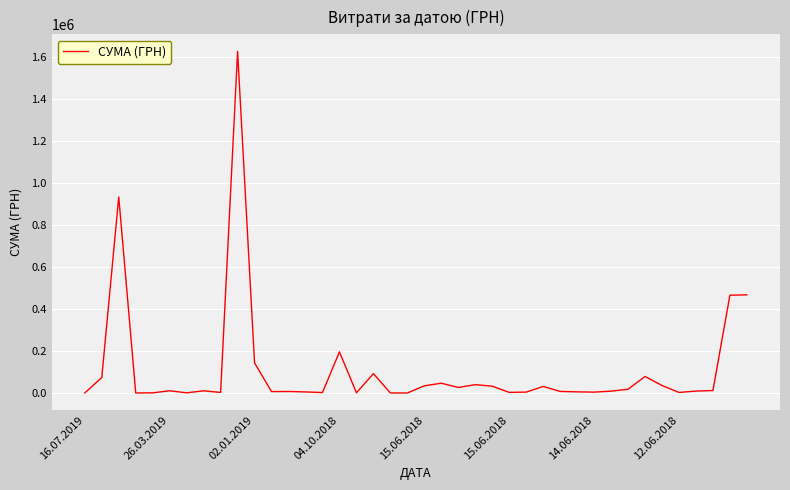

What is the maximum value shown in the chart?

1625988.5